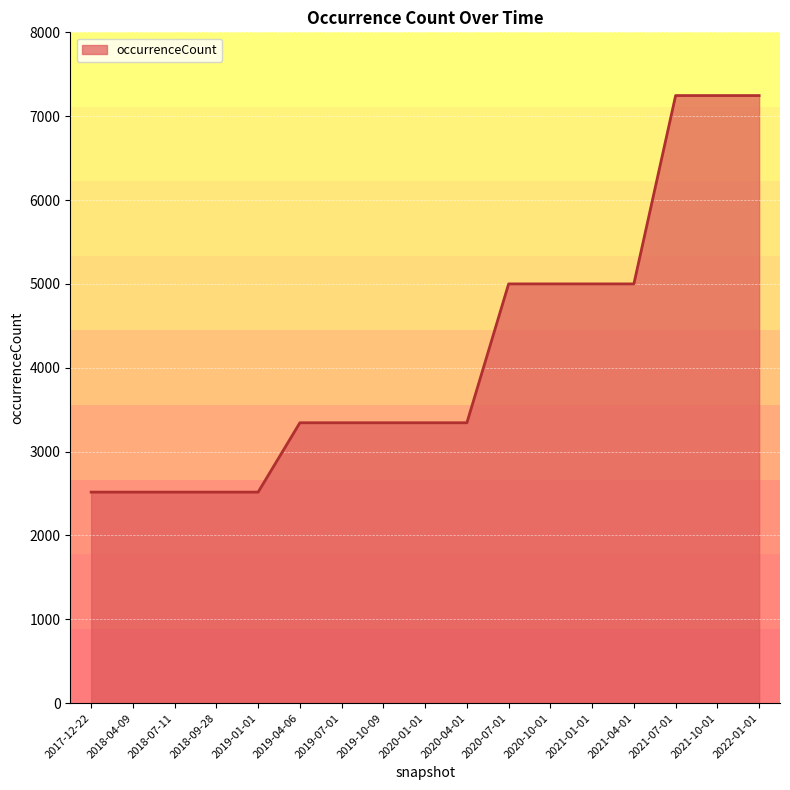

What is the ratio of the value at 2020-10-01 to the value at 2022-01-01?

0.7